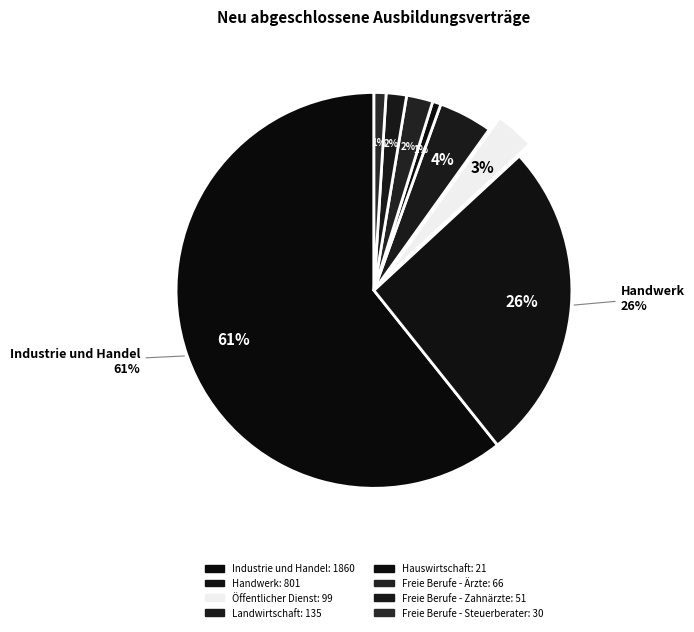

Count the number of slices in the pie.

8